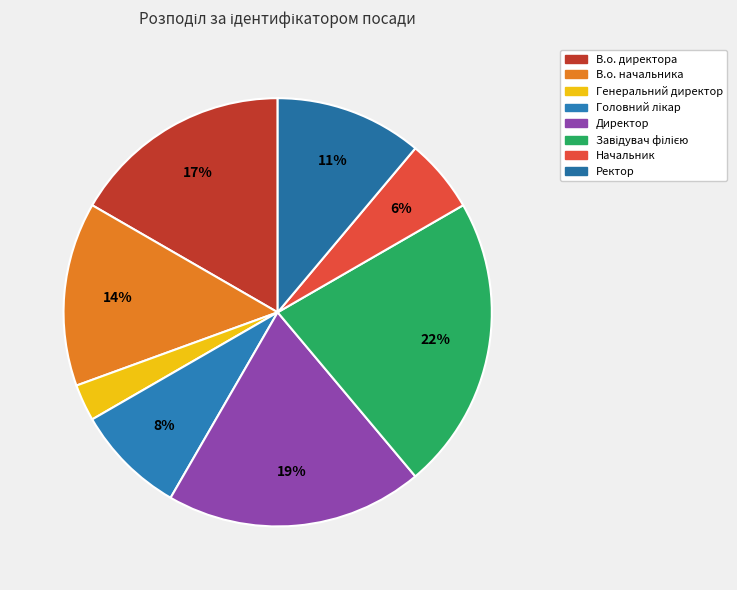

Does any single category account for the majority?

No